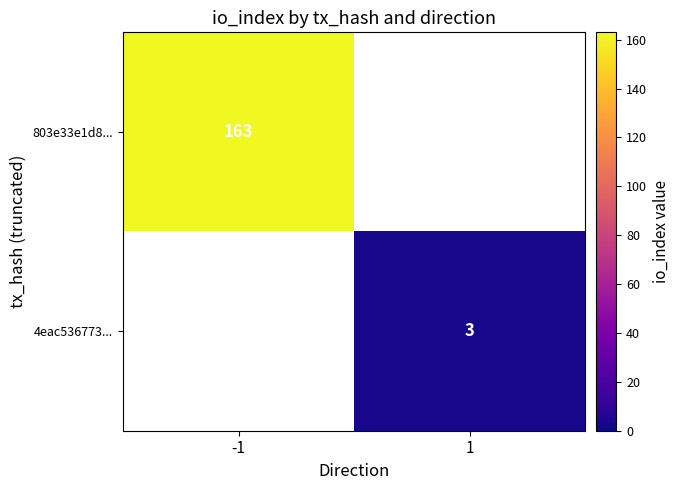

What is the maximum value shown in the chart?

163.0